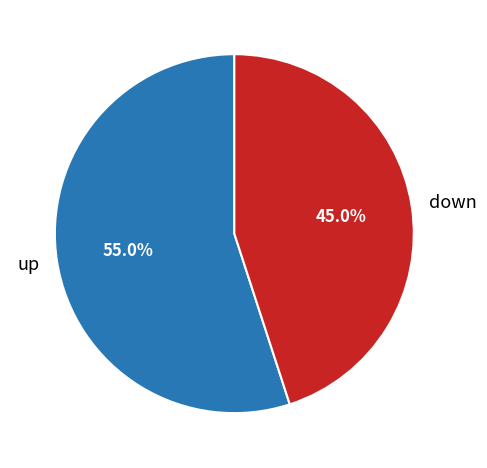

To the nearest percent, what percentage of the pie is down?

45%